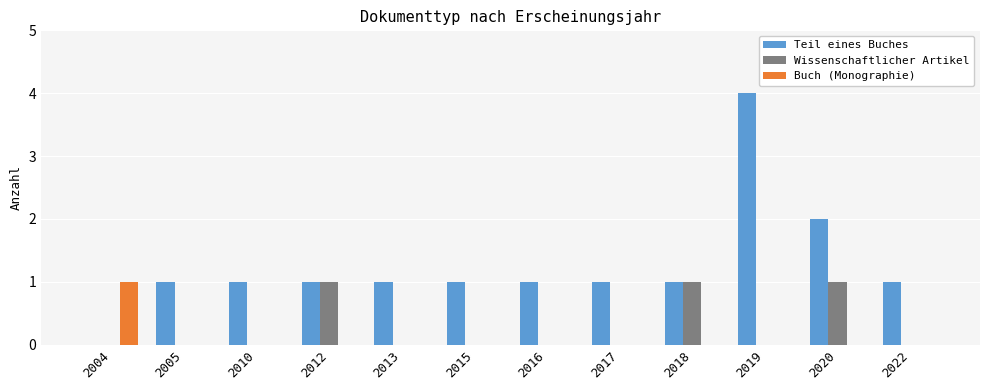

Is it true that Buch (Monographie) equals 2 at 2004?

False